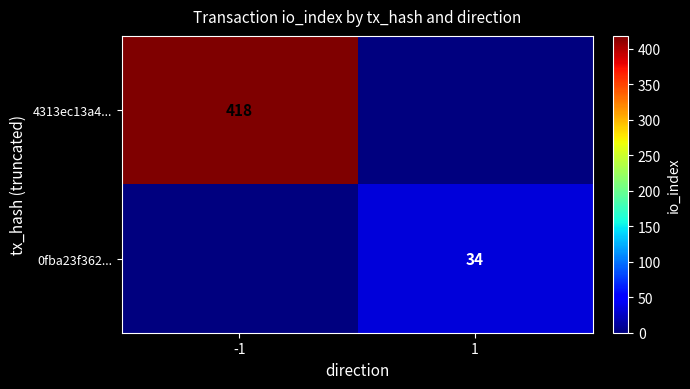

How many distinct data groups are displayed?

2